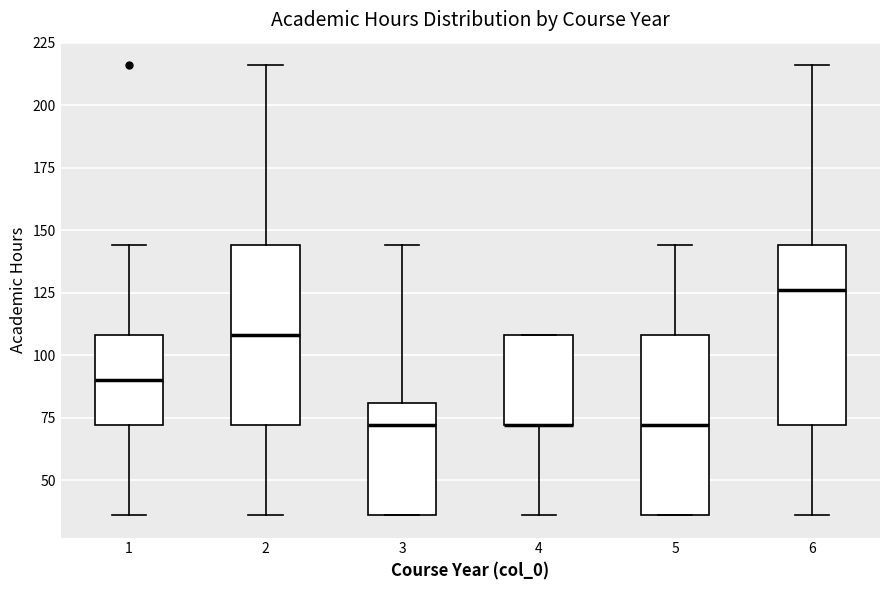

Where does the upper whisker of the box at x = 2 end on the y-axis? The values are not printed on the chart, so give them approximately, as read against the axis.

215